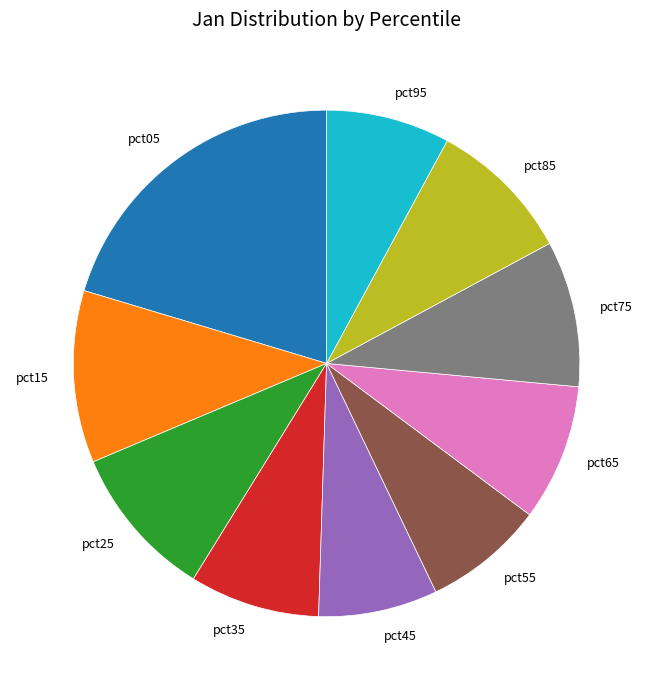

Do pct45 and pct05 together represent more than half of the pie?

No